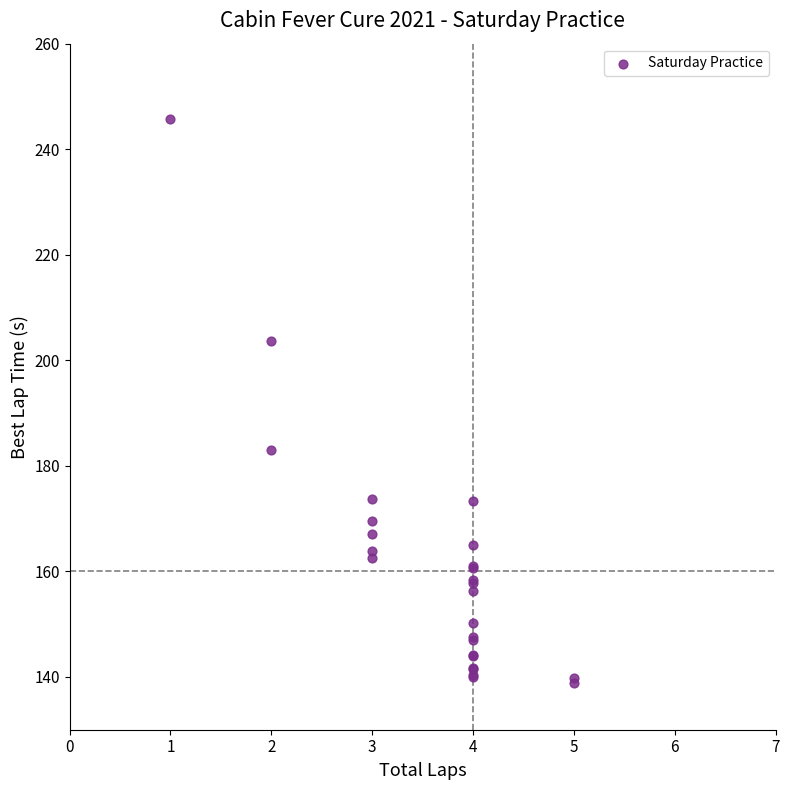

What Y value in the scatter plot is closest to 192?

183.0